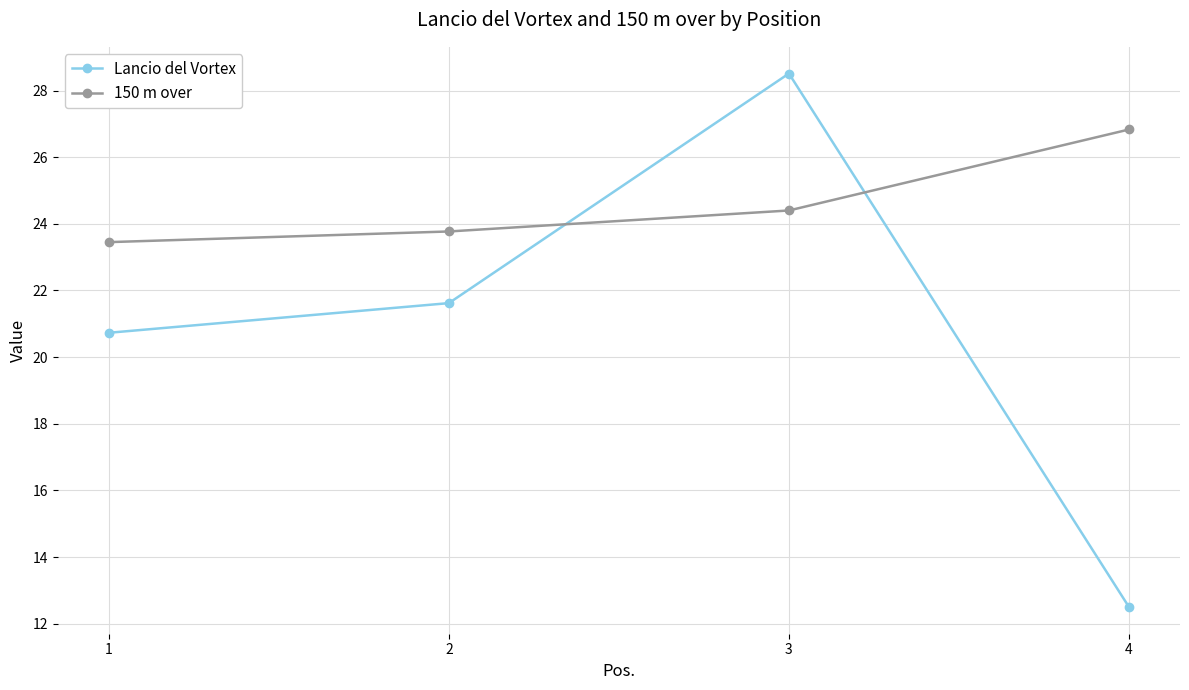

What is the total value across all series at 4?

39.3